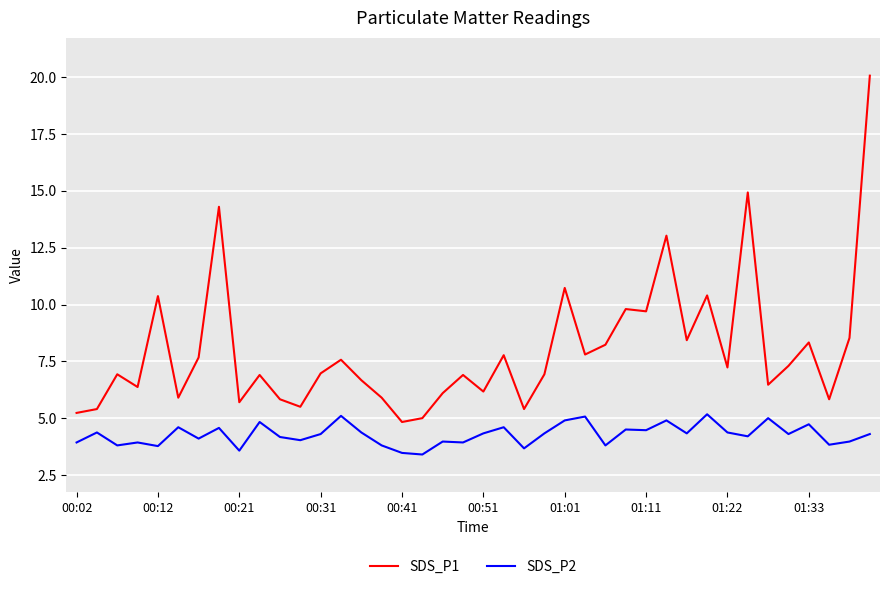

Does the chart have visible grid lines?

Yes